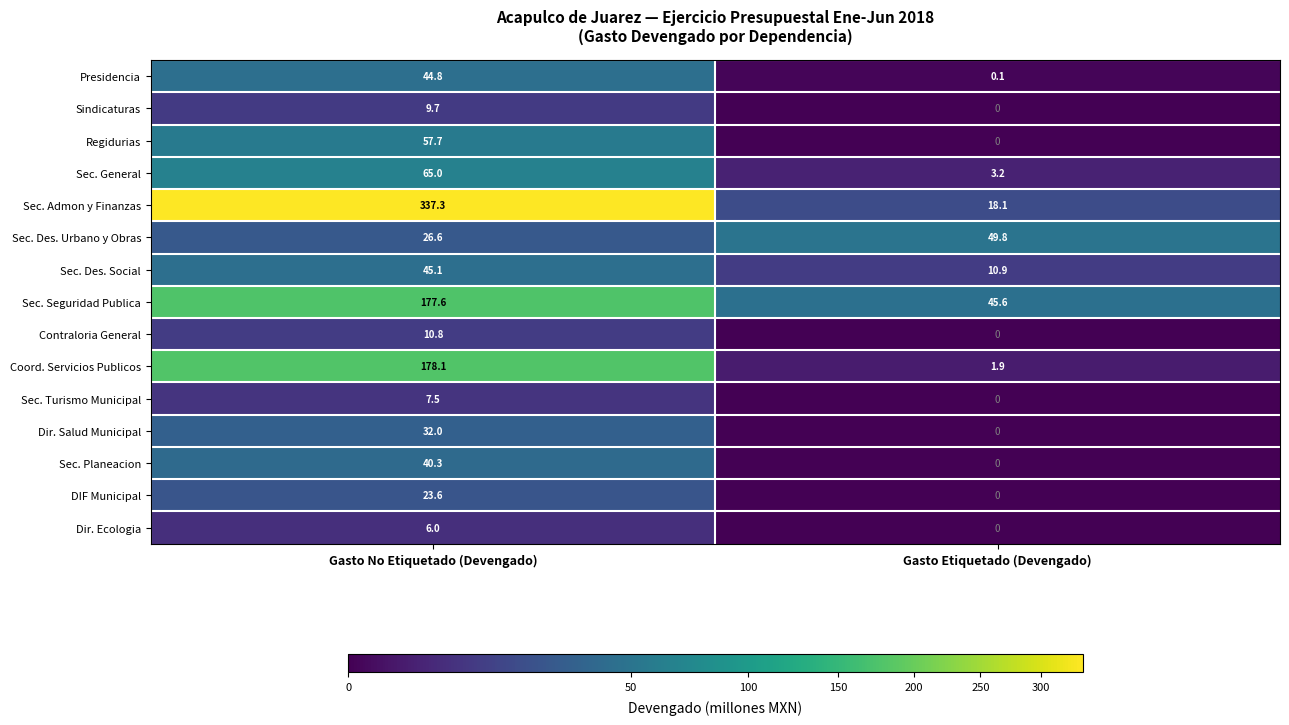

Reading right to left, transcribe all the data shown in this chart.

Presidencia: Gasto Etiquetado (Devengado)=0.1	Gasto No Etiquetado (Devengado)=44.8
Sindicaturas: Gasto Etiquetado (Devengado)=0.0	Gasto No Etiquetado (Devengado)=9.7
Regidurias: Gasto Etiquetado (Devengado)=0.0	Gasto No Etiquetado (Devengado)=57.7
Sec. General: Gasto Etiquetado (Devengado)=3.2	Gasto No Etiquetado (Devengado)=65.0
Sec. Admon y Finanzas: Gasto Etiquetado (Devengado)=18.1	Gasto No Etiquetado (Devengado)=337.3
Sec. Des. Urbano y Obras: Gasto Etiquetado (Devengado)=49.8	Gasto No Etiquetado (Devengado)=26.6
Sec. Des. Social: Gasto Etiquetado (Devengado)=10.9	Gasto No Etiquetado (Devengado)=45.1
Sec. Seguridad Publica: Gasto Etiquetado (Devengado)=45.6	Gasto No Etiquetado (Devengado)=177.6
Contraloria General: Gasto Etiquetado (Devengado)=0.0	Gasto No Etiquetado (Devengado)=10.8
Coord. Servicios Publicos: Gasto Etiquetado (Devengado)=1.9	Gasto No Etiquetado (Devengado)=178.1
Sec. Turismo Municipal: Gasto Etiquetado (Devengado)=0.0	Gasto No Etiquetado (Devengado)=7.5
Dir. Salud Municipal: Gasto Etiquetado (Devengado)=0.0	Gasto No Etiquetado (Devengado)=32.0
Sec. Planeacion: Gasto Etiquetado (Devengado)=0.0	Gasto No Etiquetado (Devengado)=40.3
DIF Municipal: Gasto Etiquetado (Devengado)=0.0	Gasto No Etiquetado (Devengado)=23.6
Dir. Ecologia: Gasto Etiquetado (Devengado)=0.0	Gasto No Etiquetado (Devengado)=6.0